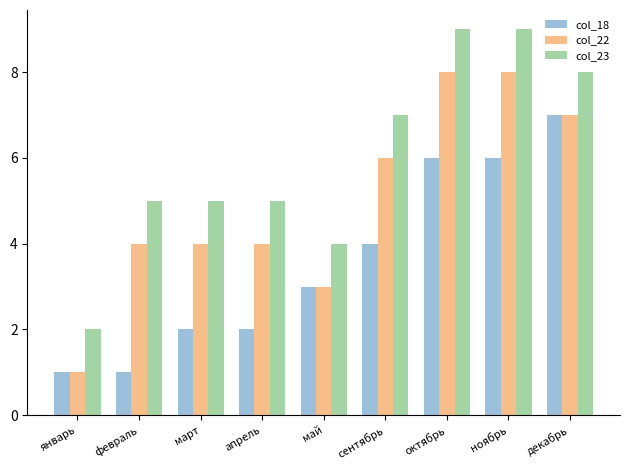

At how many categories does at least one series exceed 6?

4